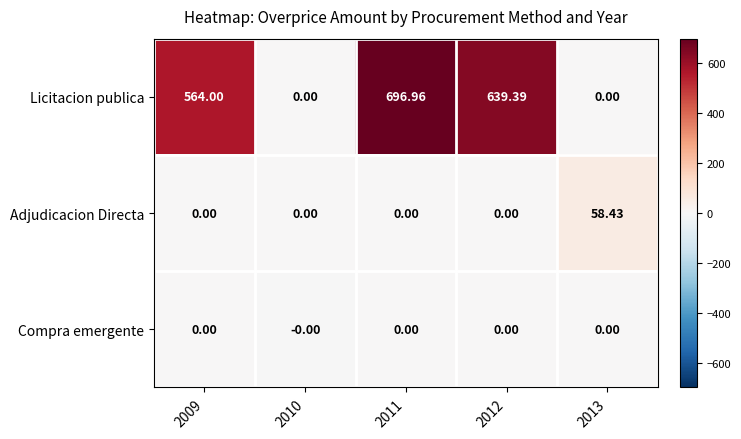

Is the value of Licitacion publica at 2012 greater than the value of Compra emergente at 2012?

Yes